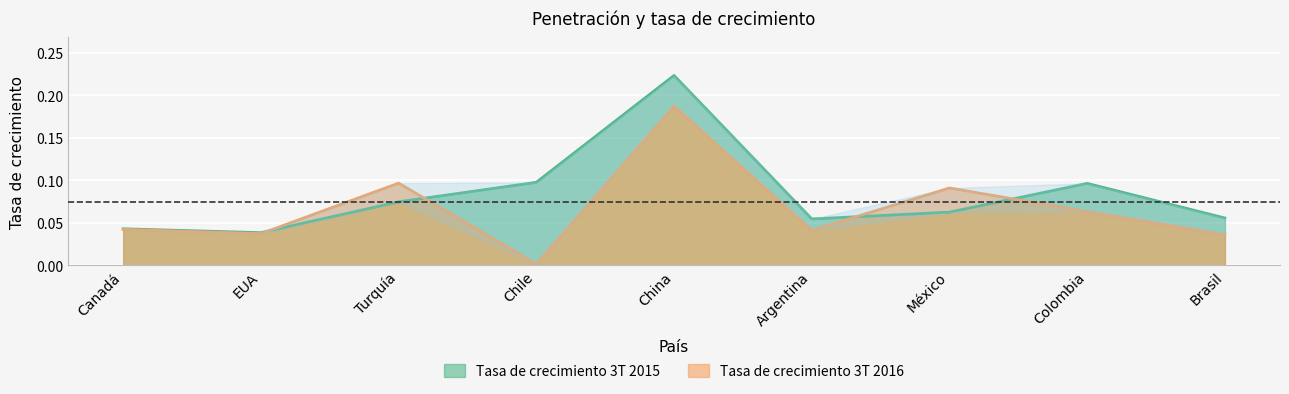

What is the average value of the Tasa de crecimiento 3T 2015 series?

0.1